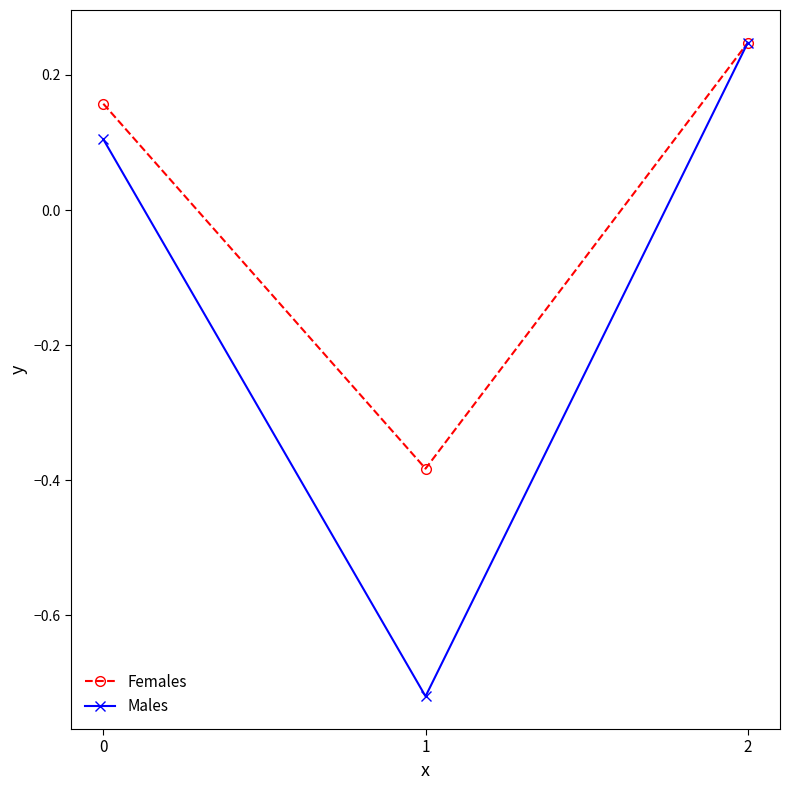

What is the difference between the maximum and second lowest values in the Females series?

0.1